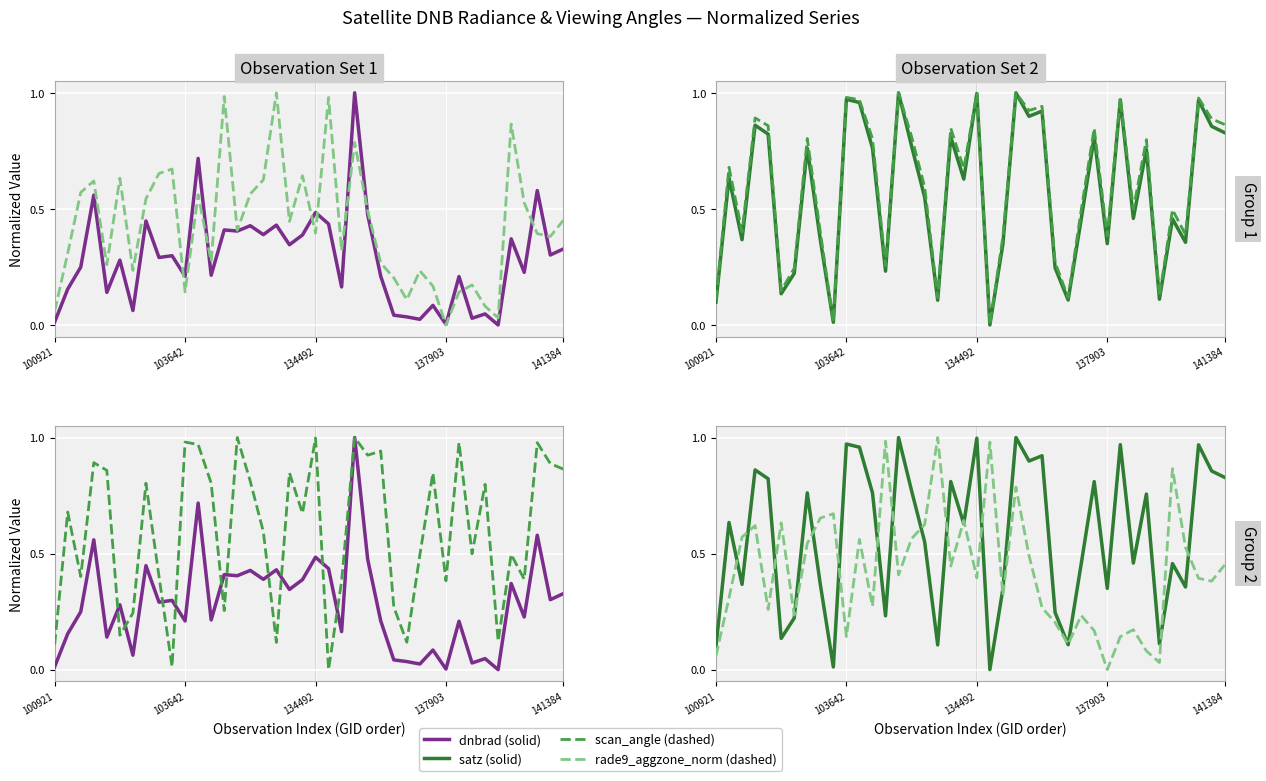

At which category is the sum across all series the highest?

23